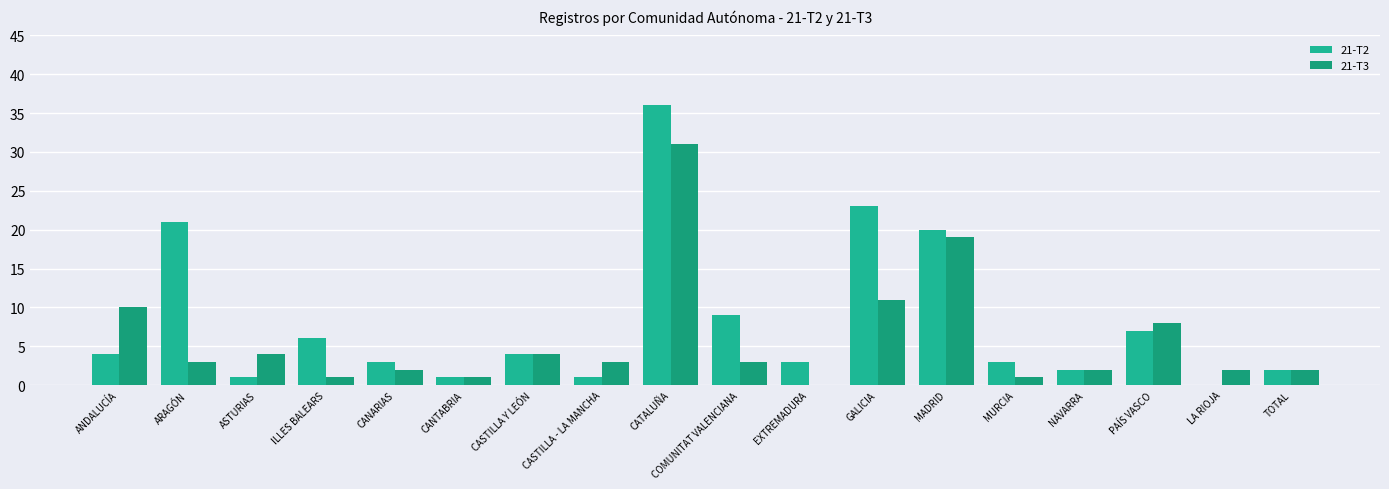

Is the value of 21-T3 at CANARIAS greater than the value of 21-T2 at CASTILLA - LA MANCHA?

Yes